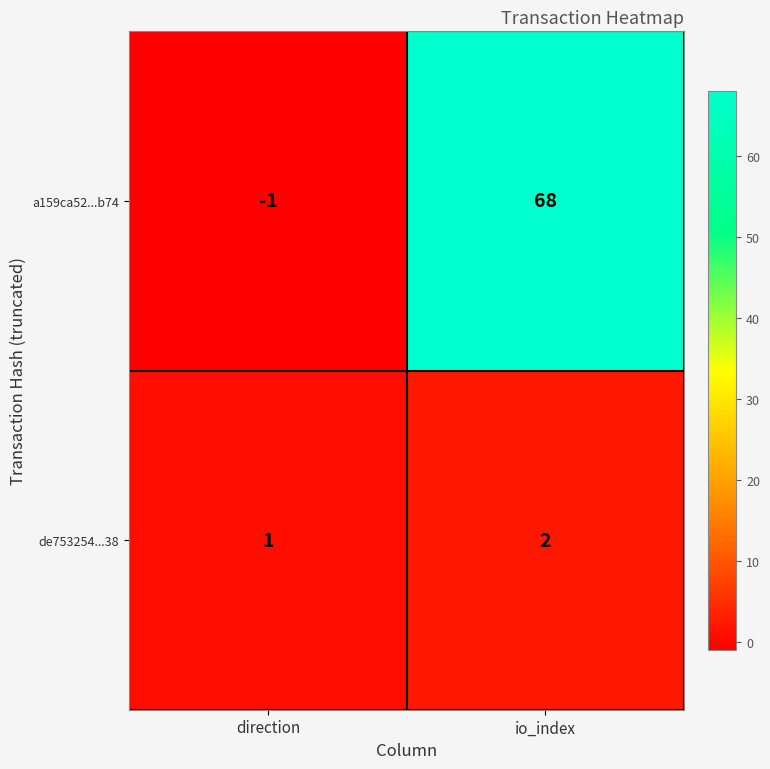

Rank the series at direction from highest to lowest value.

de753254...38, a159ca52...b74